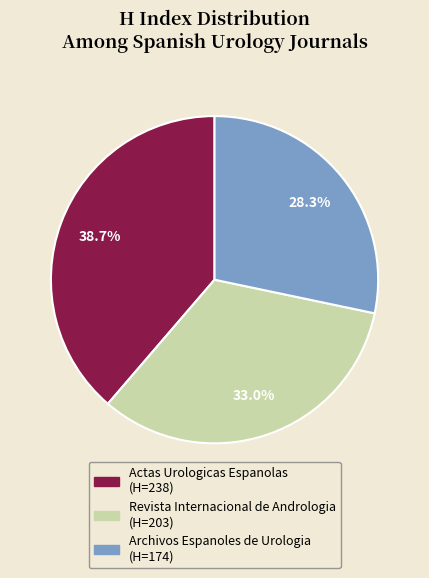

How many slices are in this pie chart?

3